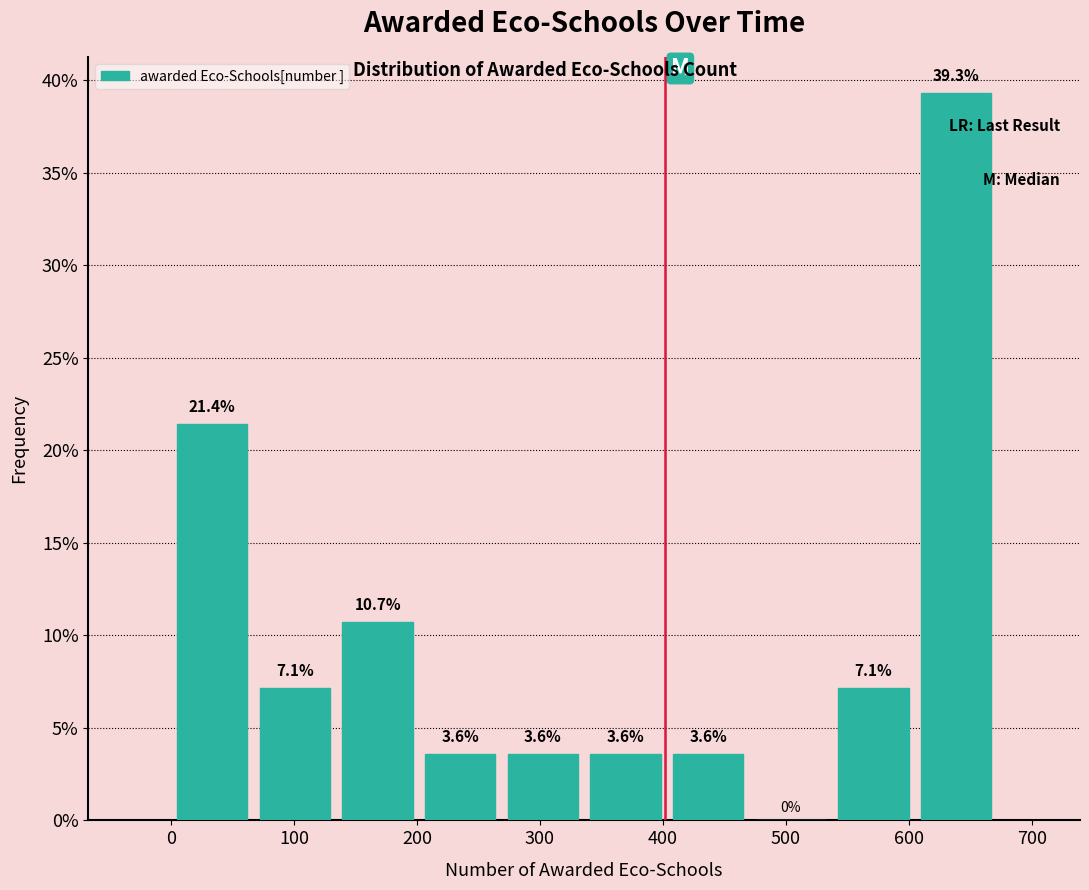

Which range on the x-axis has the tallest bar?

600 to 670